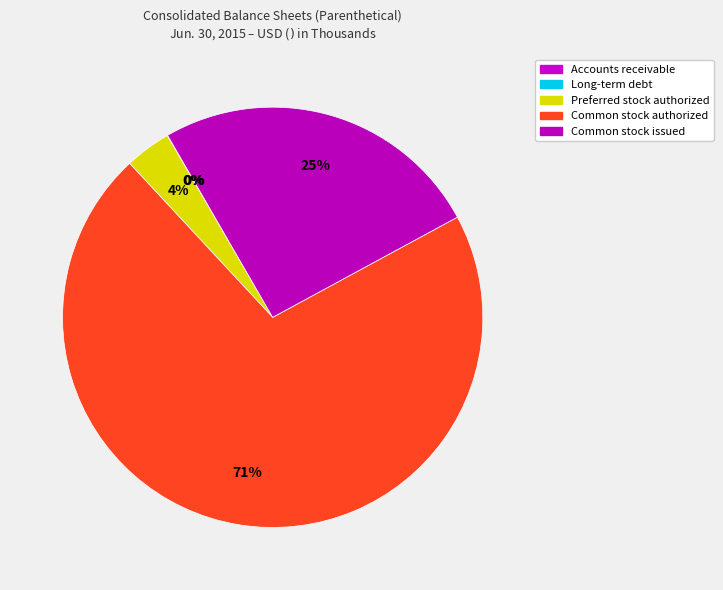

What is the smallest slice in the pie chart?

Accounts receivable